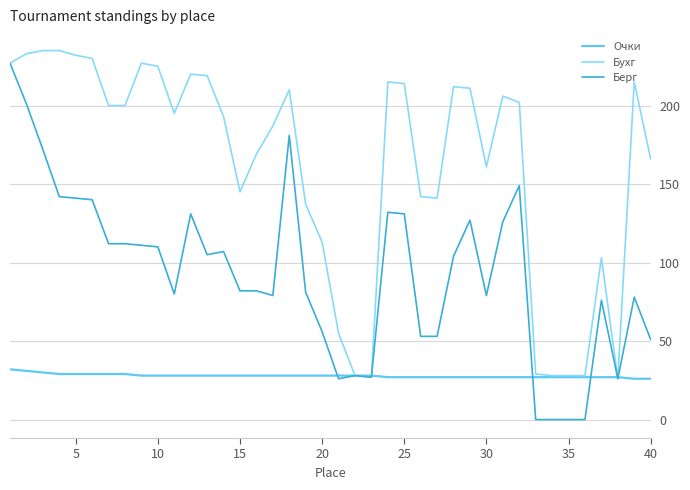

List the series in order of their overall mean, highest first.

Бухг, Берг, Очки